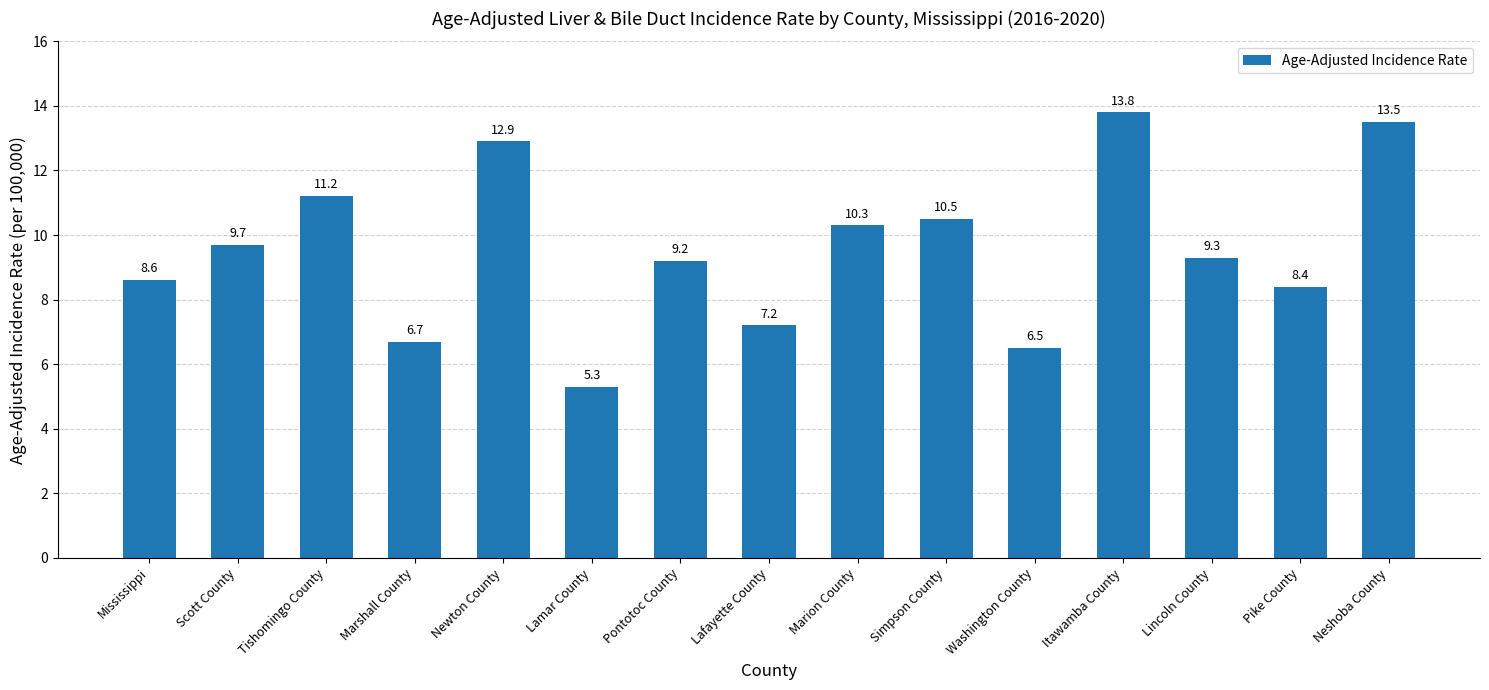

Does the chart contain any negative values?

No